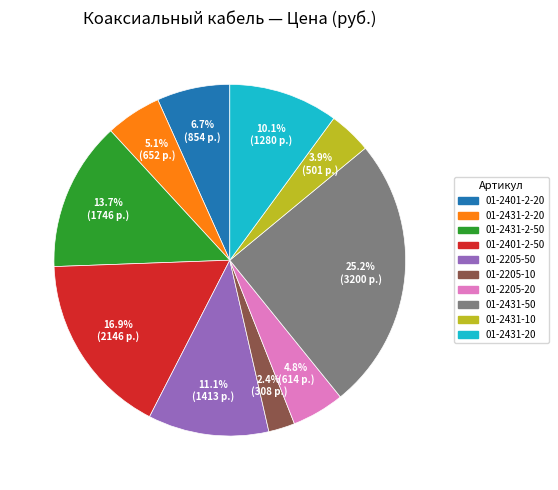

Between 01-2401-2-20 and 01-2431-50, which is larger?

01-2431-50